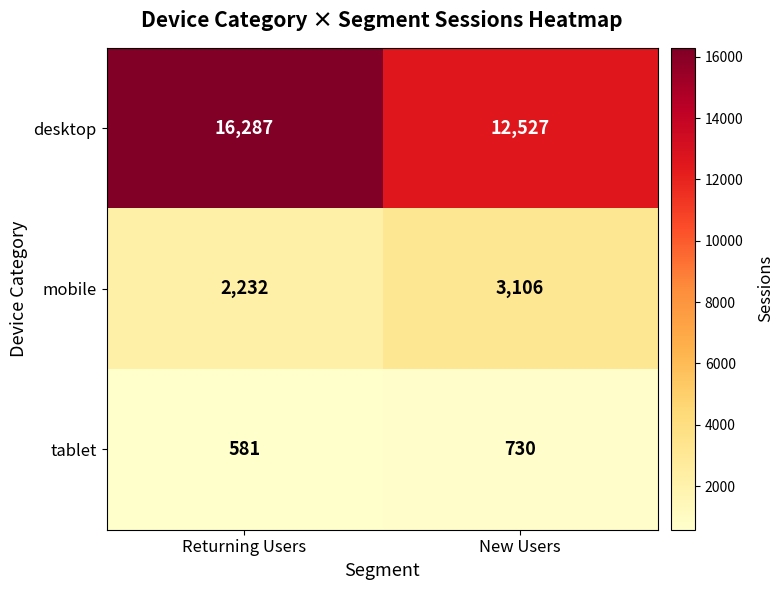

What is the highest value of the tablet series?

730